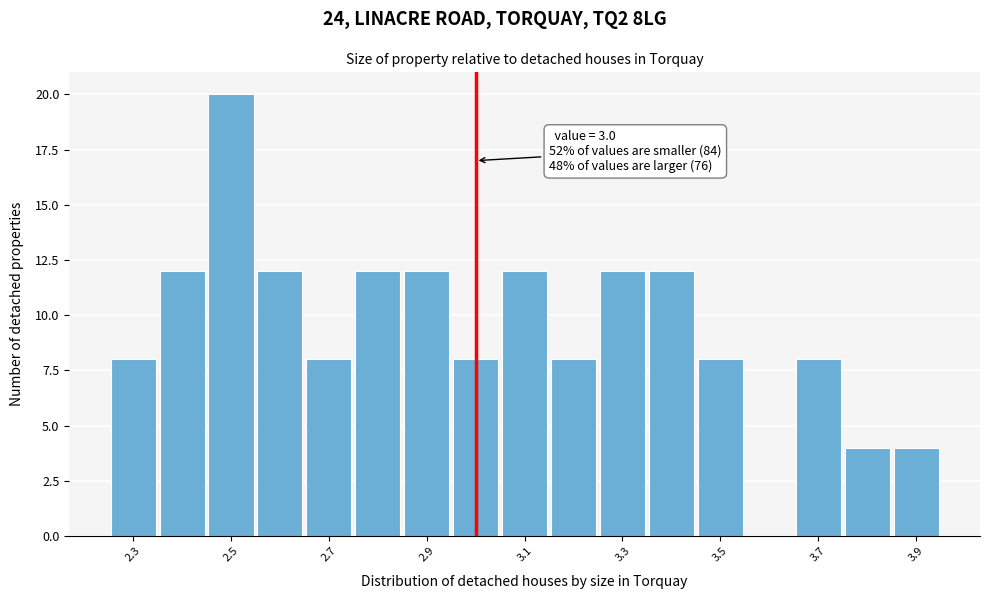

Over which range of the x-axis is the bar tallest?

2.45 to 2.55